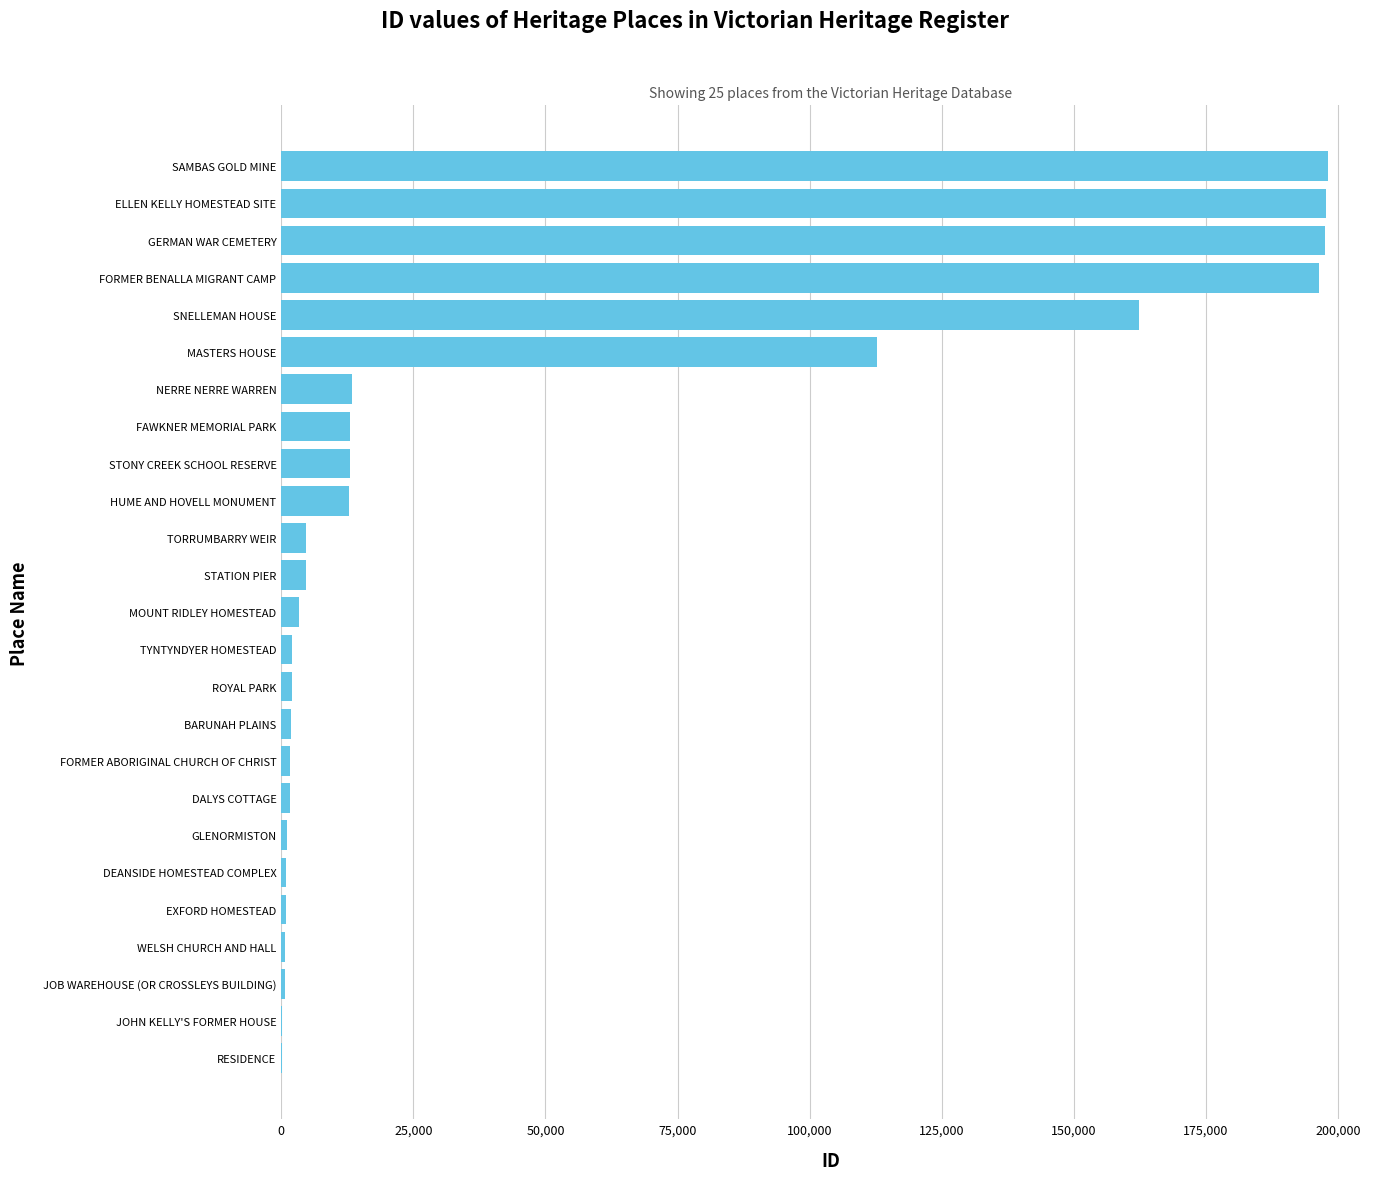

At which label is the value closest to 99073?

MASTERS HOUSE